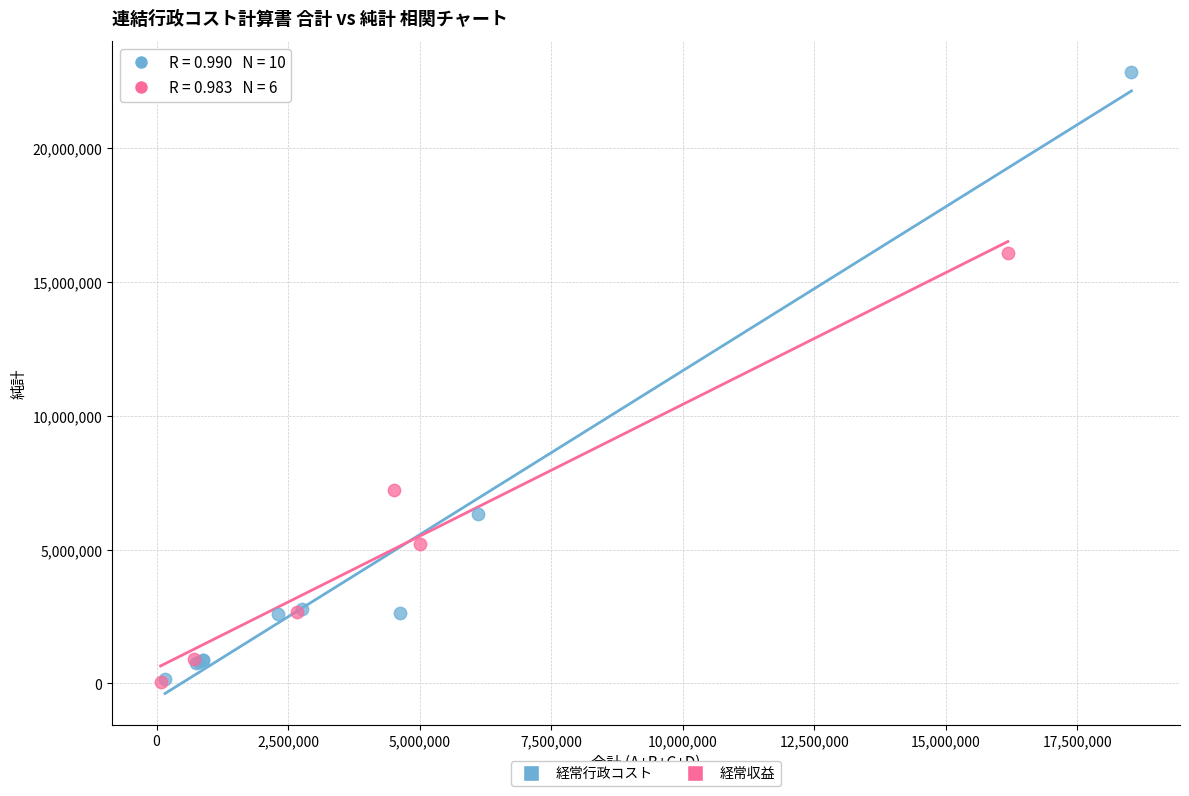

Which series has the widest spread of Y values?

経常行政コスト